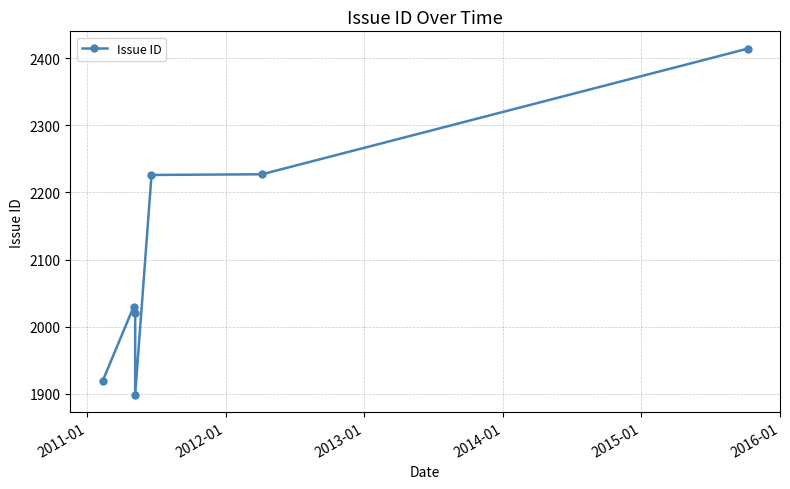

How many distinct data groups are displayed?

1